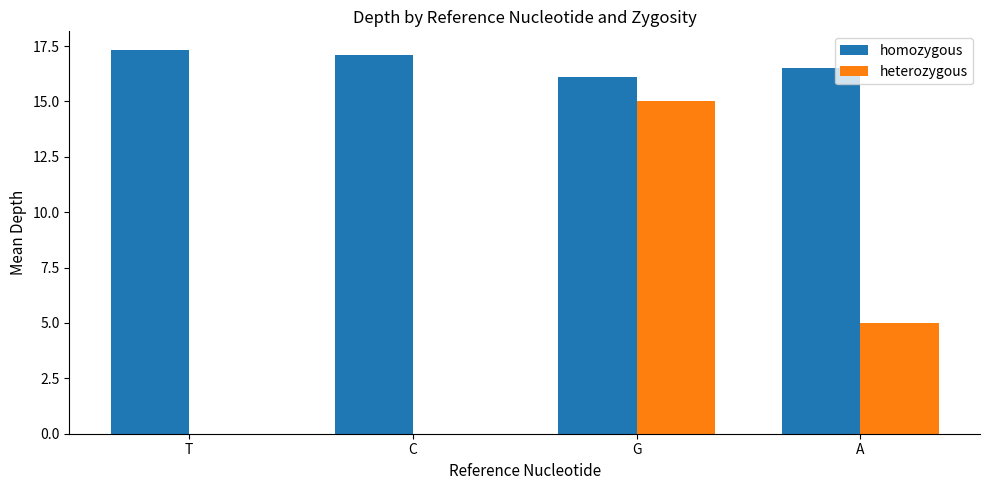

Which category has the highest value across all series?

T